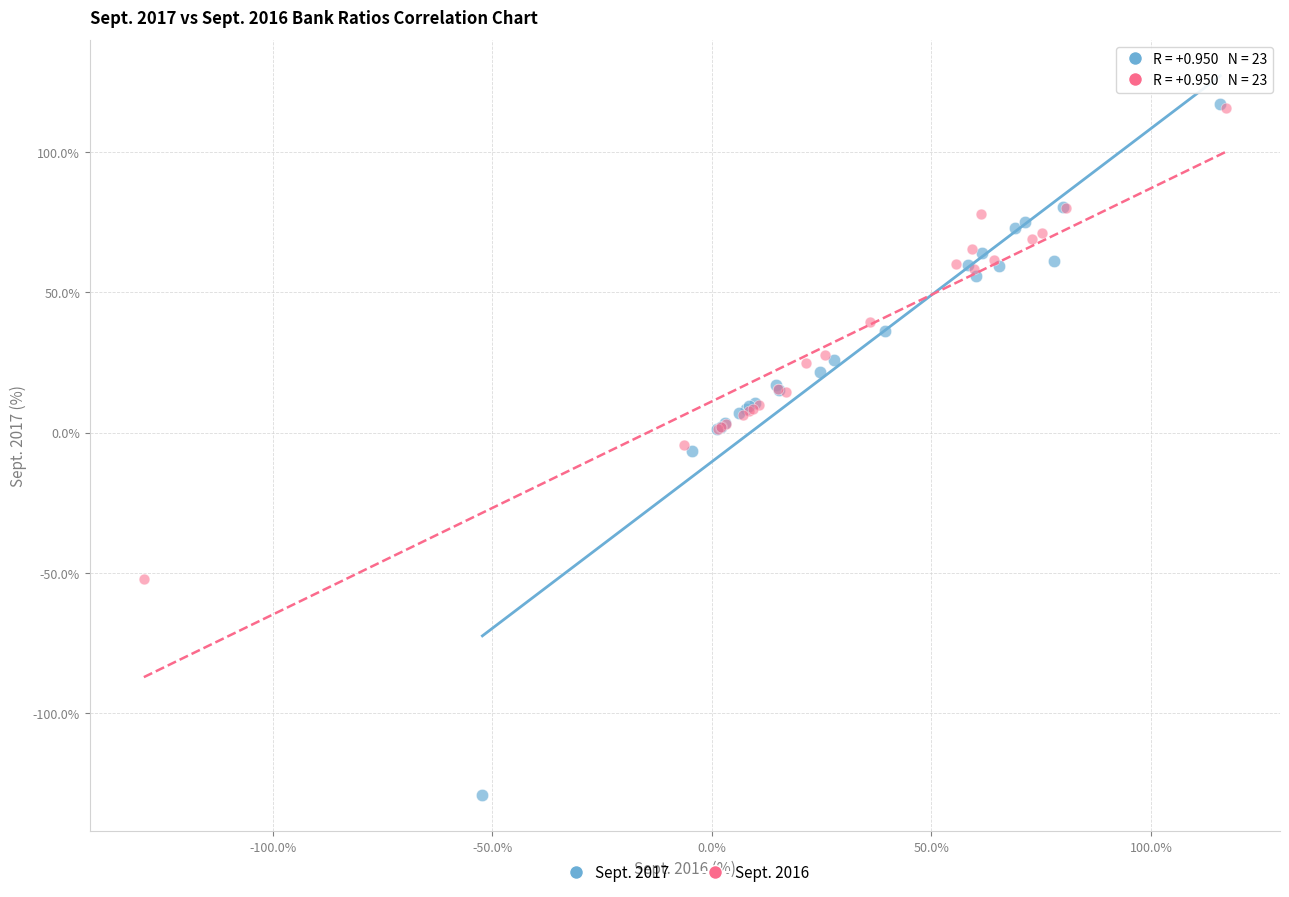

Which series reaches the minimum Y coordinate?

Sept. 2017